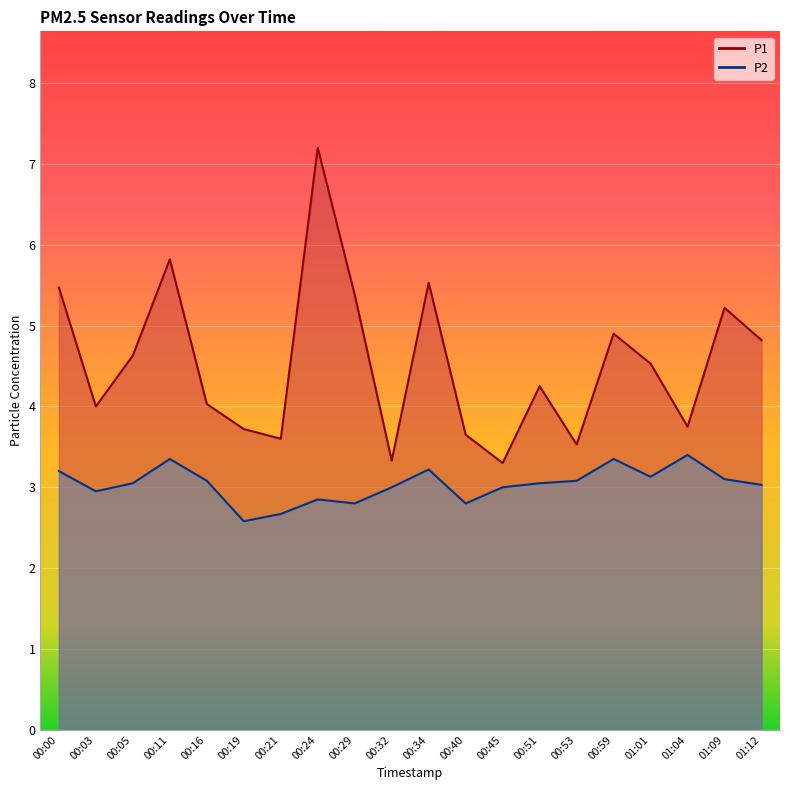

Which has a higher value, 00:03 or 01:04?

00:03